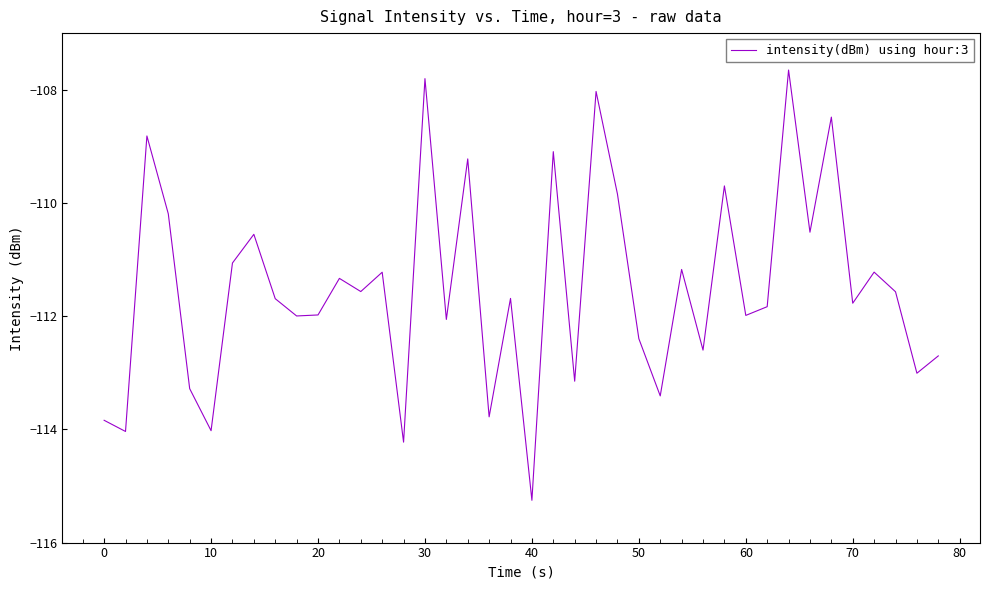

What is the minimum value shown in the chart?

-115.3